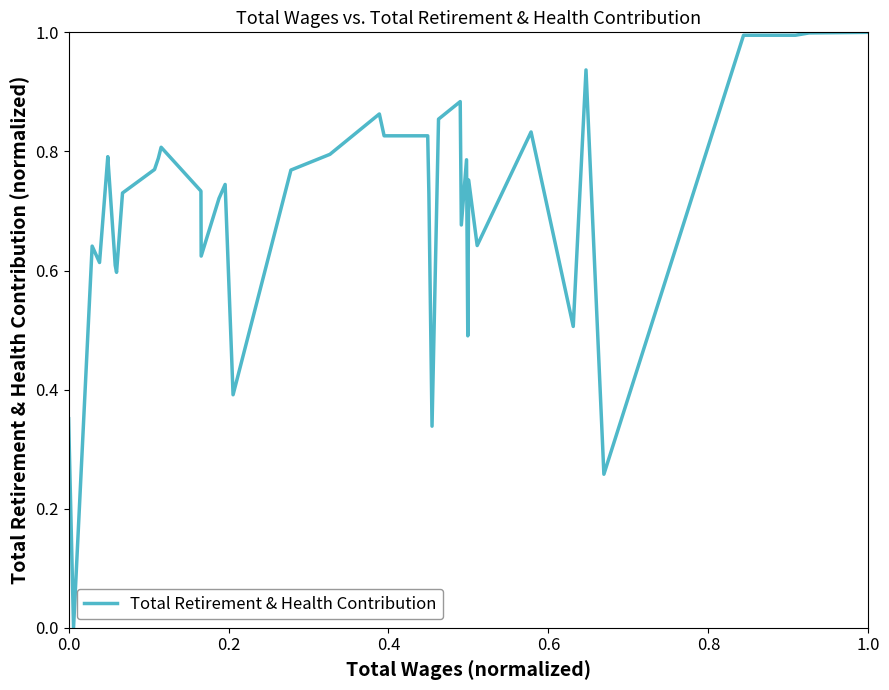

True or false: the data has more than 2 interior local peaks.

True